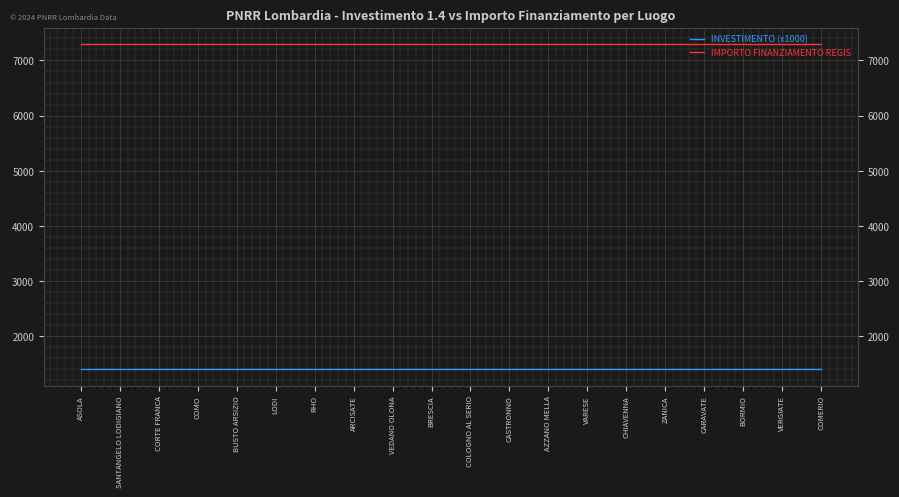

True or false: IMPORTO FINANZIAMENTO REGIS and INVESTIMENTO (x1000) intersect in this chart.

False